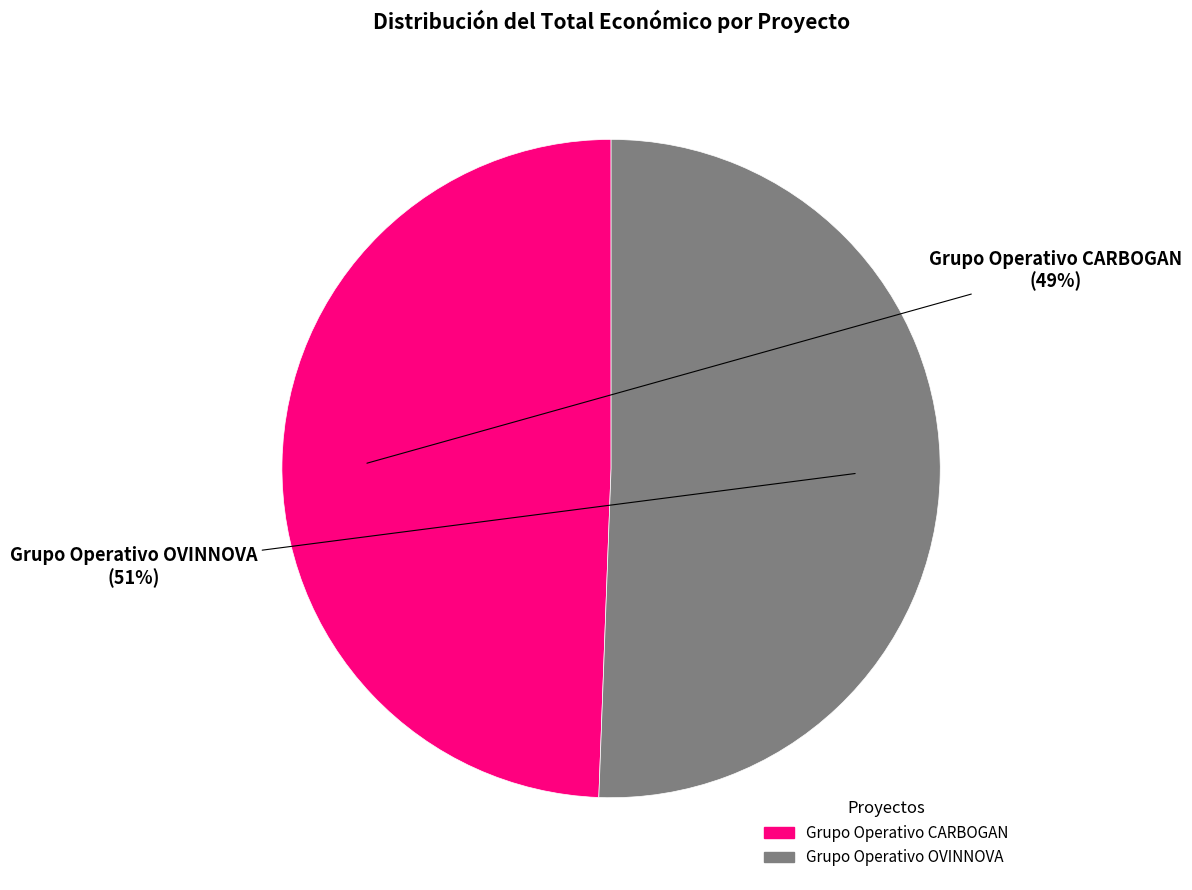

Which slice is the largest?

Grupo Operativo OVINNOVA